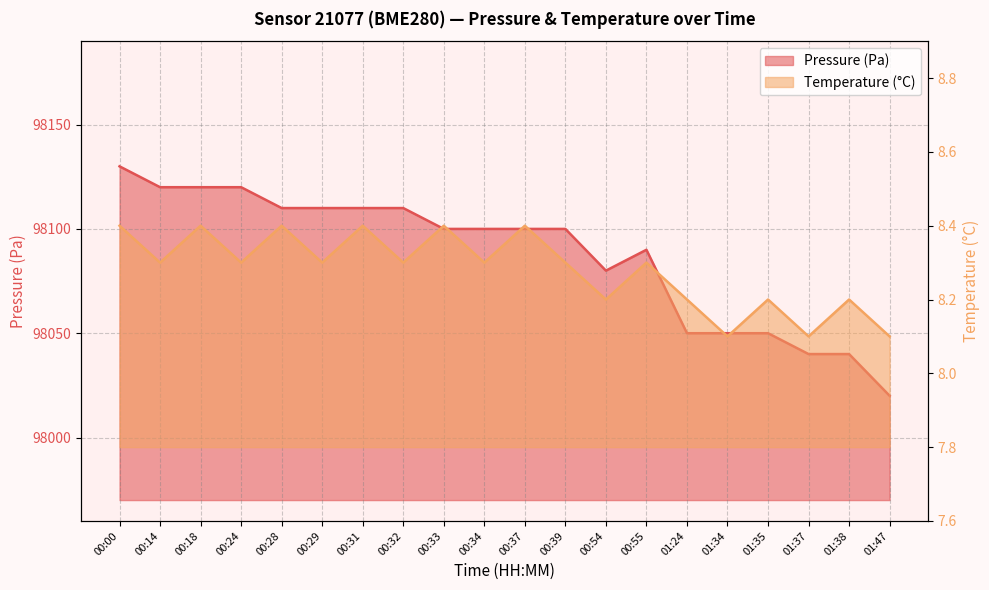

What is the label of the 20th point from the left?

01:47